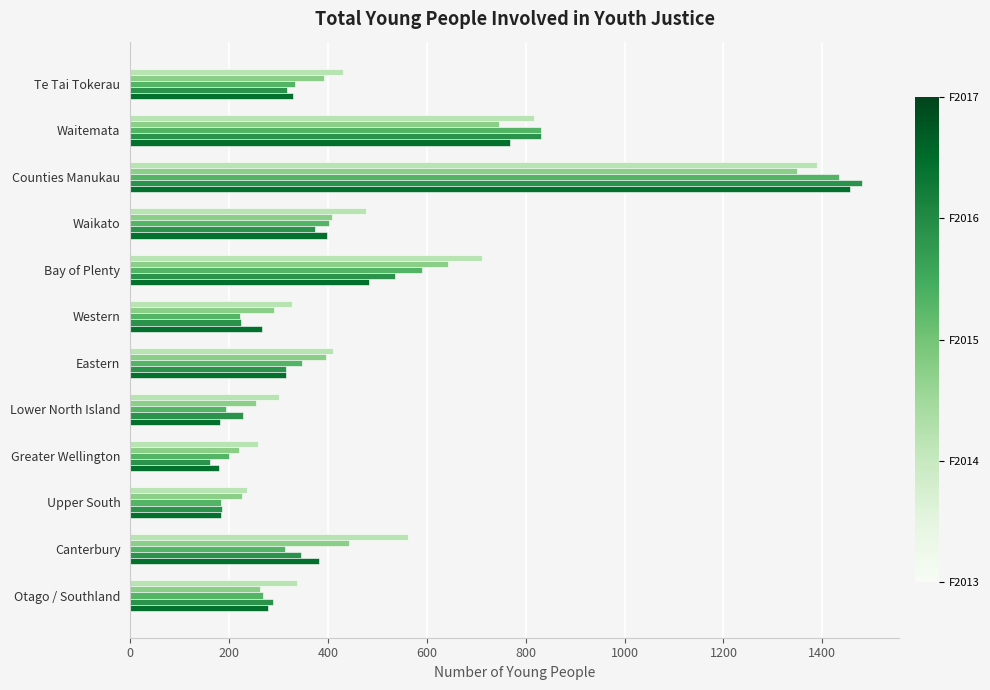

What is the greatest value displayed?

1481